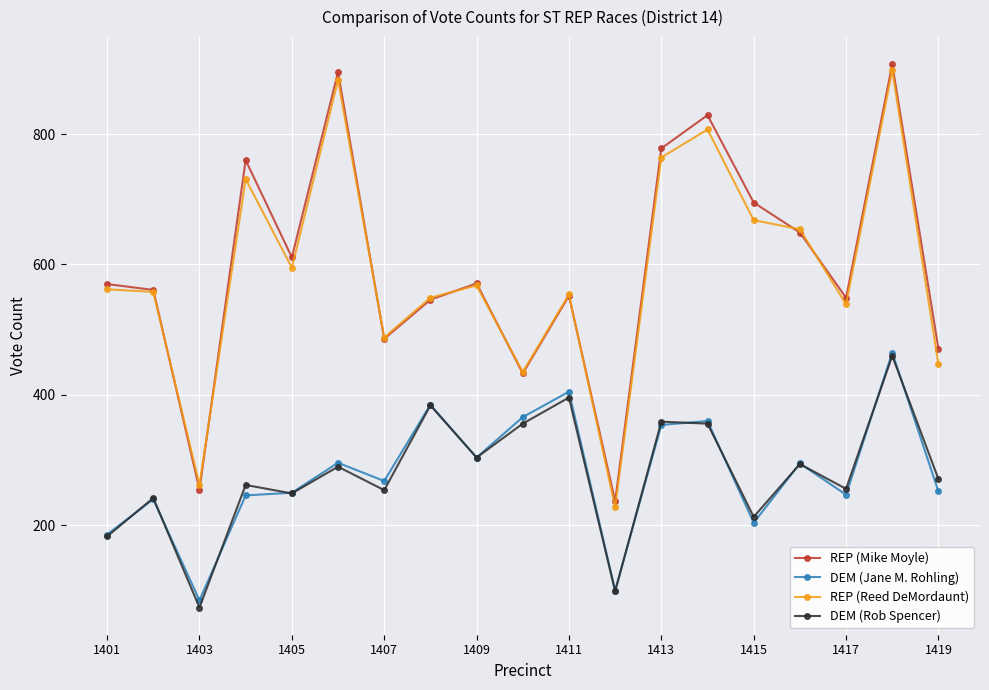

What is the minimum value for DEM (Jane M. Rohling)?

85